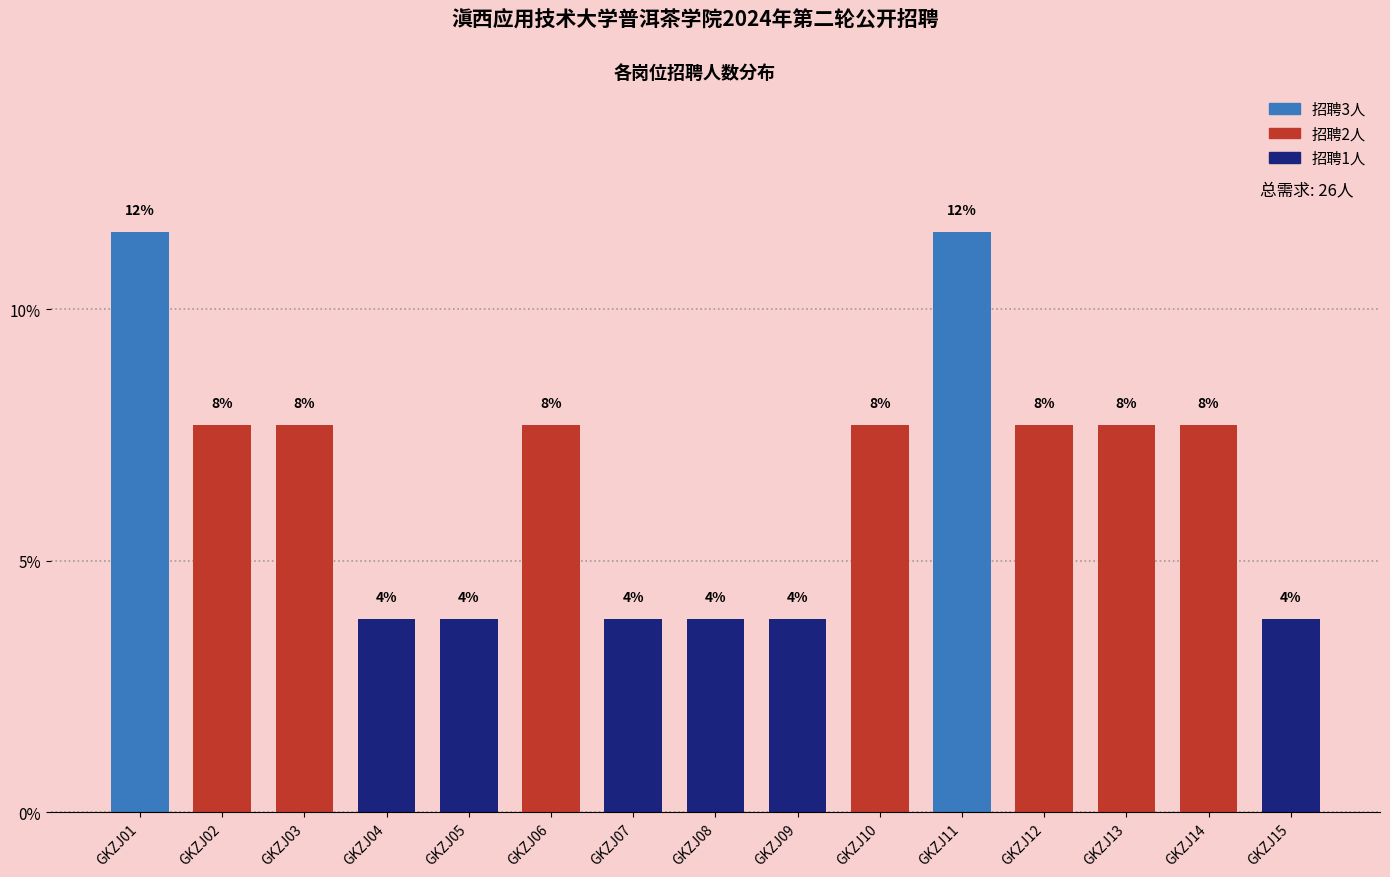

How many bars are there in total?

15